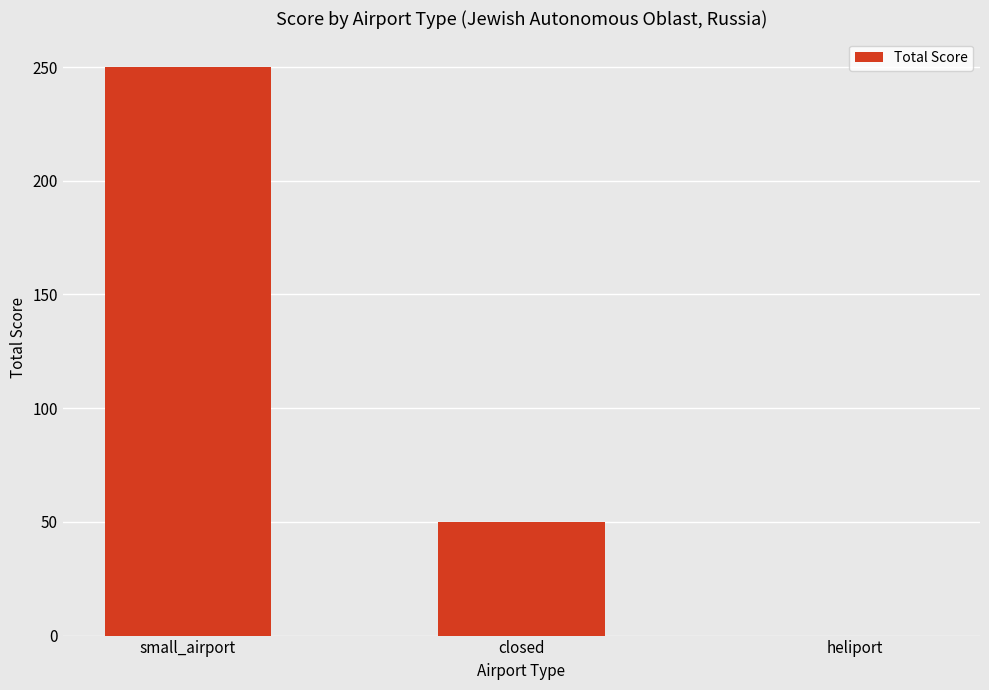

Where does the data first go above 50?

small_airport